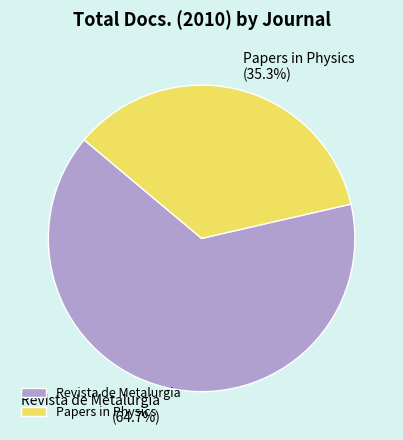

What portion of the pie excludes Revista de Metalurgia?

35.3%